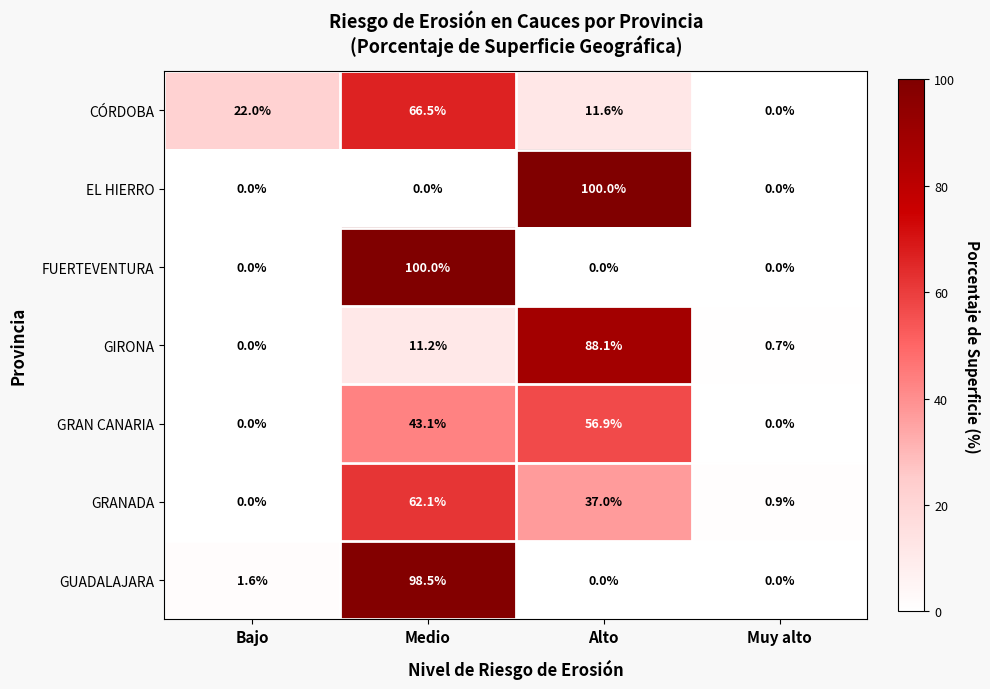

Reading left to right, extract all data points from this chart.

CÓRDOBA: Bajo=22.0	Medio=66.5	Alto=11.6	Muy alto=0.0
EL HIERRO: Bajo=0.0	Medio=0.0	Alto=100.0	Muy alto=0.0
FUERTEVENTURA: Bajo=0.0	Medio=100.0	Alto=0.0	Muy alto=0.0
GIRONA: Bajo=0.0	Medio=11.2	Alto=88.1	Muy alto=0.7
GRAN CANARIA: Bajo=0.0	Medio=43.1	Alto=56.9	Muy alto=0.0
GRANADA: Bajo=0.0	Medio=62.1	Alto=37.0	Muy alto=0.9
GUADALAJARA: Bajo=1.6	Medio=98.5	Alto=0.0	Muy alto=0.0